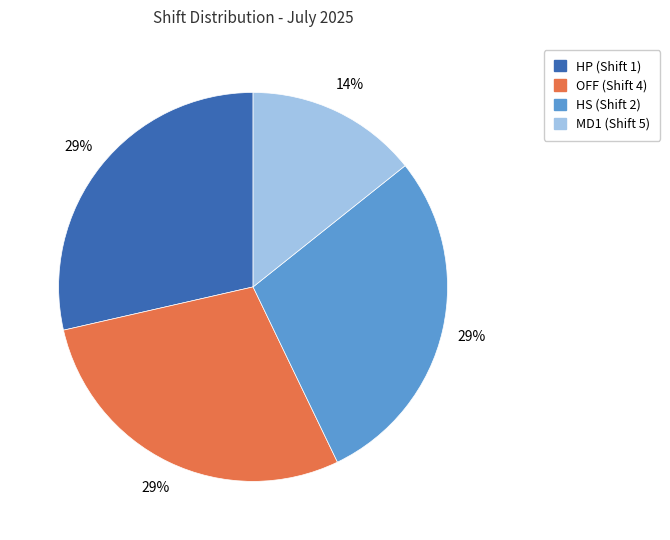

Count the number of slices in the pie.

4